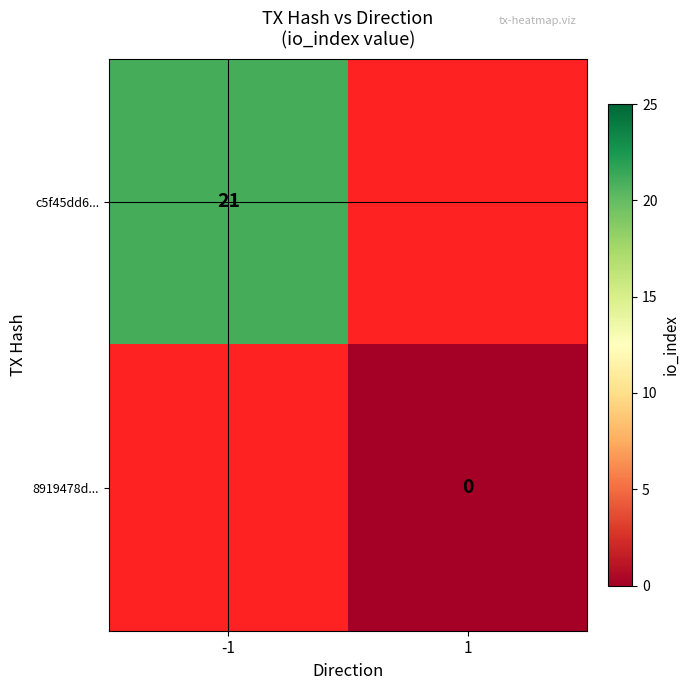

Is it true that c5f45dd6... equals 7 at -1?

False